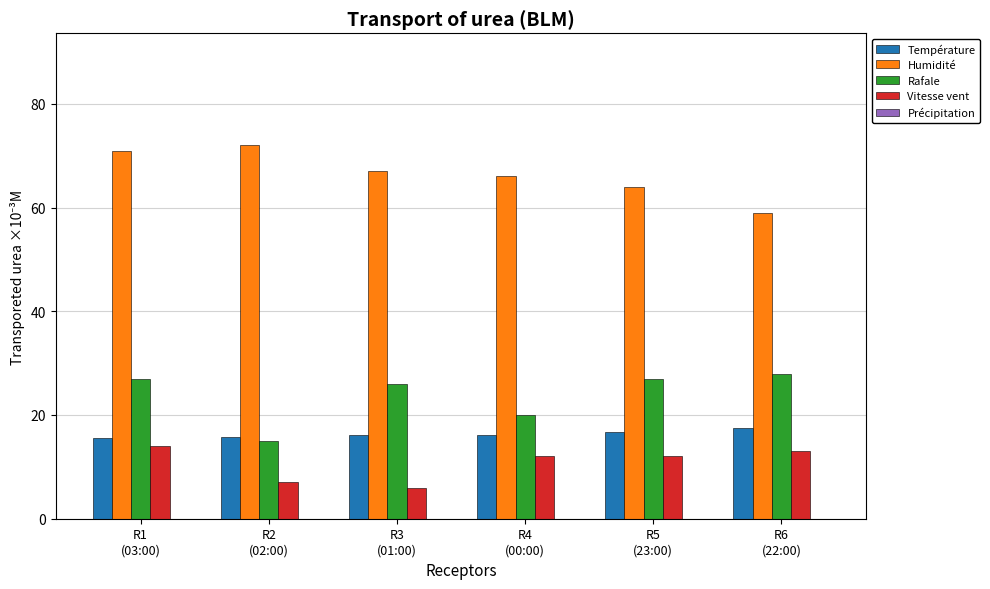

What is the difference between the maximum and minimum values in the Rafale series?

13.0